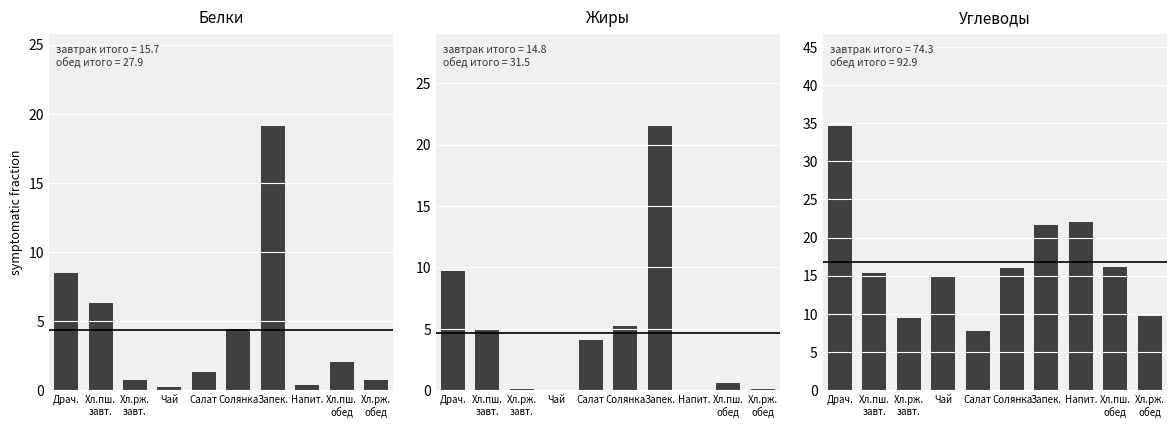

Which has a higher value, Хл.пш.
завт. or Солянка?

Хл.пш.
завт.